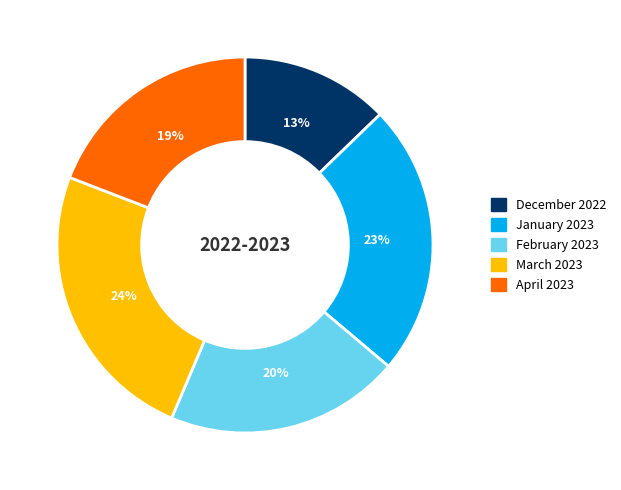

Rank the categories by value from highest to lowest.

March 2023, January 2023, February 2023, April 2023, December 2022